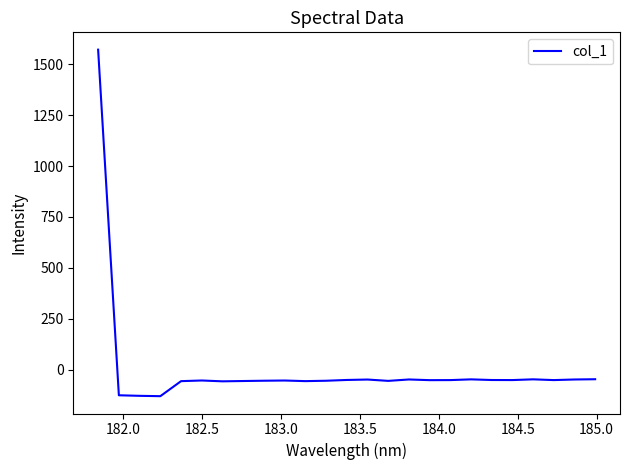

What is the minimum value shown in the chart?

-129.0